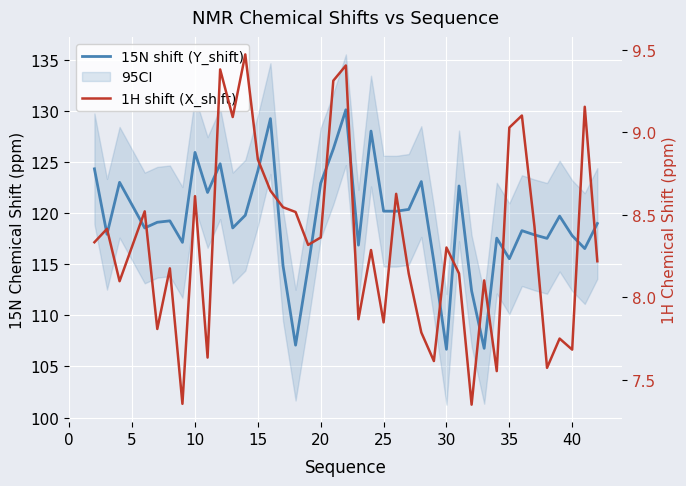

Does the chart display data point markers on the line(s)?

No